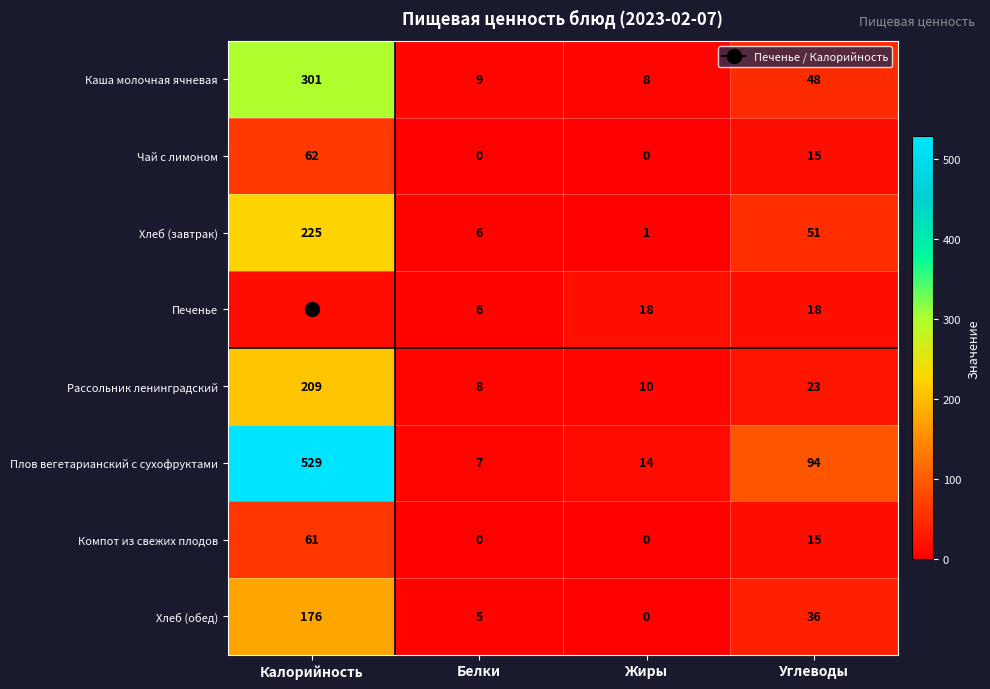

What is the difference between the Компот из свежих плодов values at Углеводы and Жиры?

15